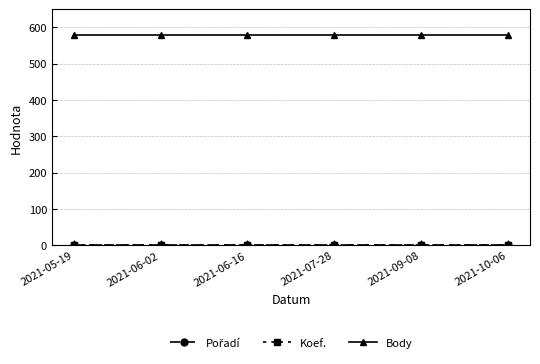

Which series changed the most between 2021-06-16 and 2021-07-28?

Pořadí